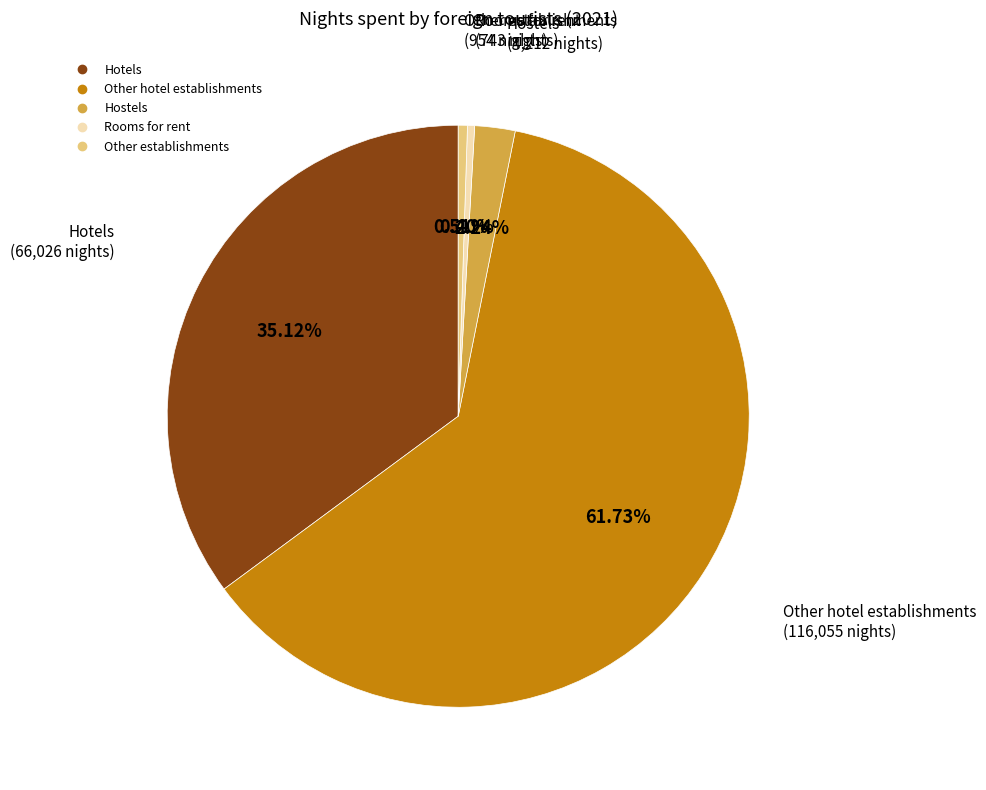

To the nearest percent, what percentage of the pie is Other establishments?

1%